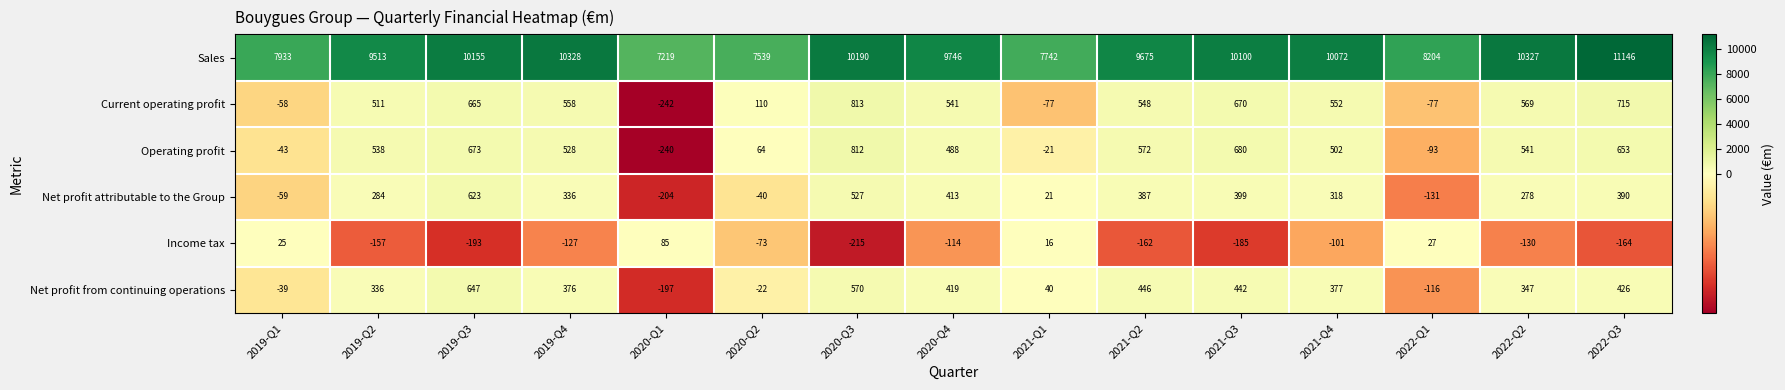

True or false: Net profit attributable to the Group has a value of 21 at 2021-Q1.

True